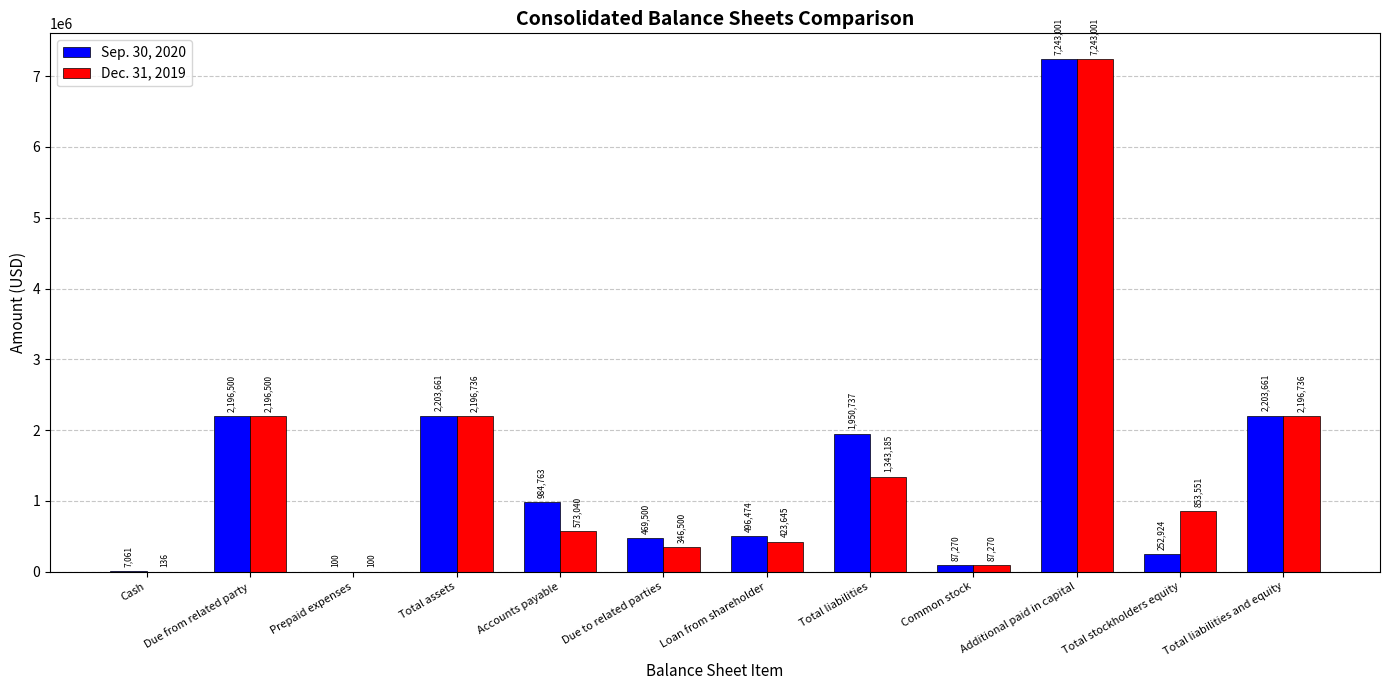

At which category is the sum across all series the highest?

Additional paid in capital